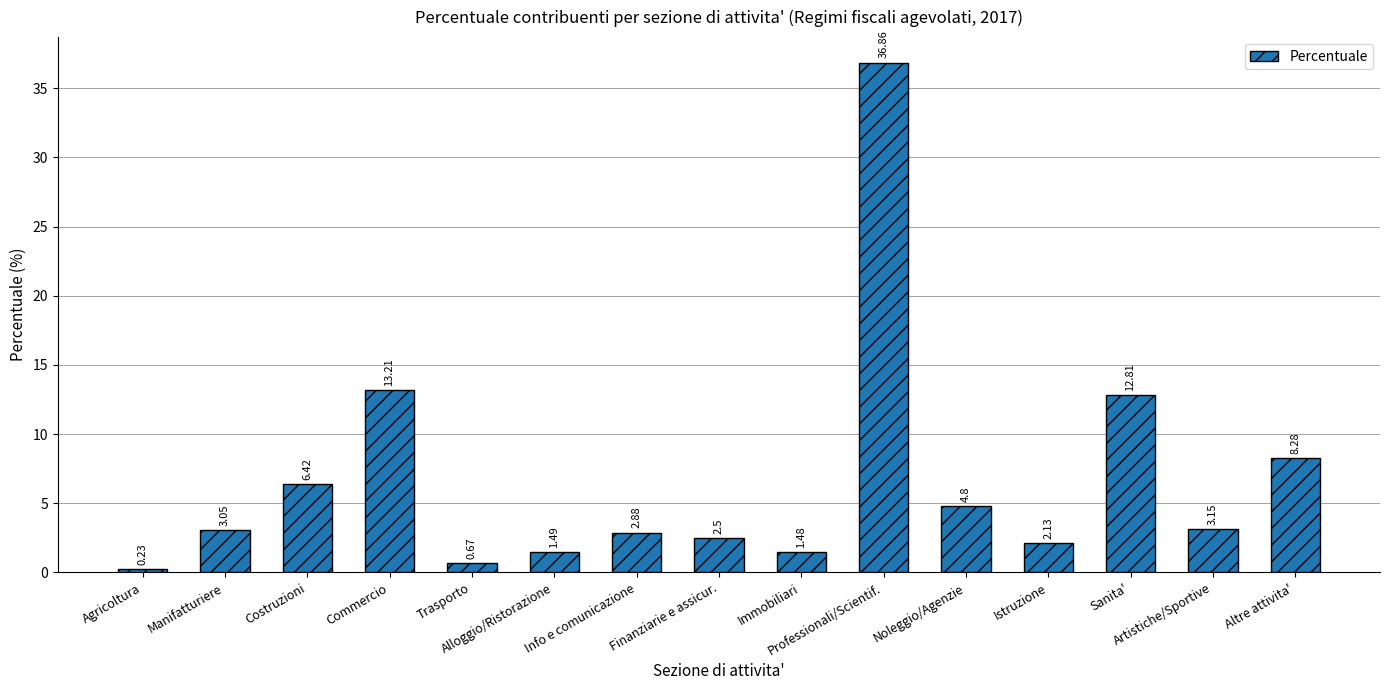

What is the average value?

6.7